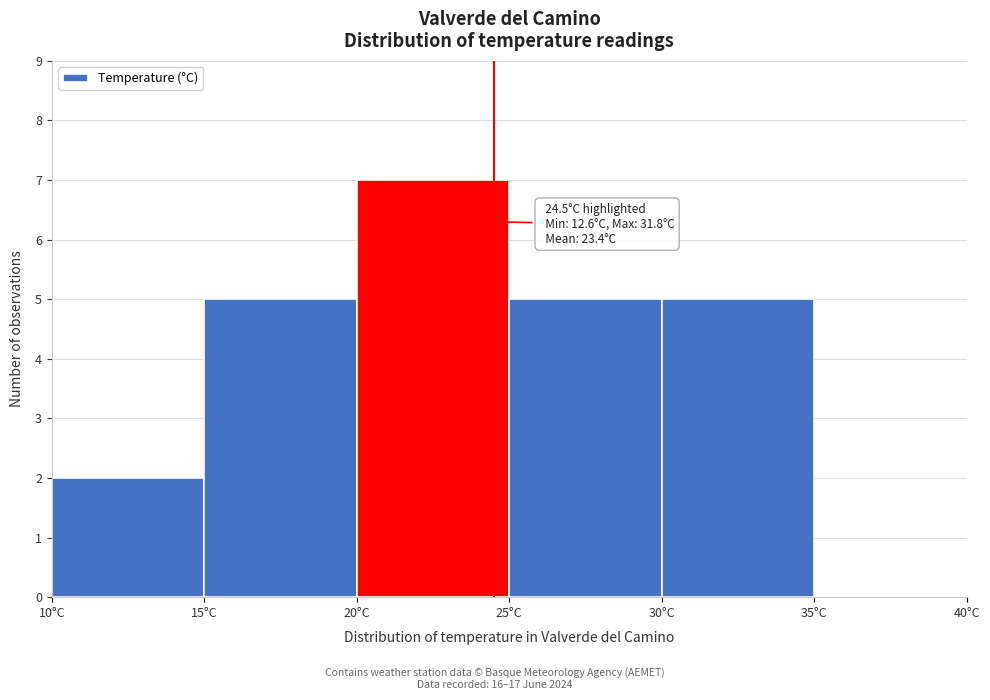

Which range on the x-axis has the tallest bar?

20 to 25